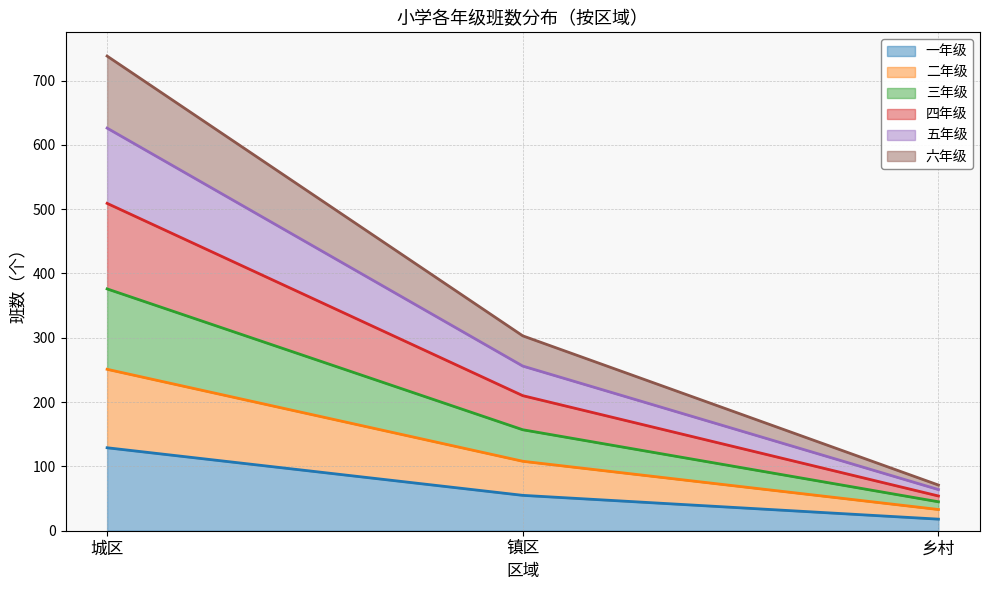

Which category has the highest value in the 一年级 series?

城区